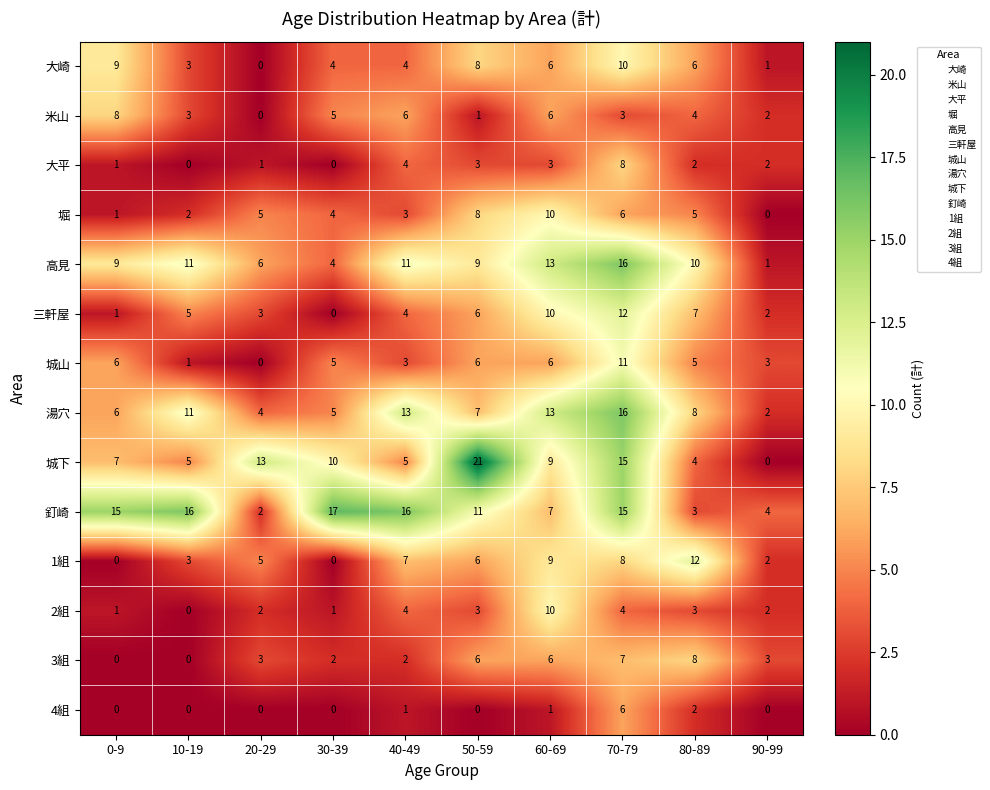

Which series has the largest range (max minus min)?

城下